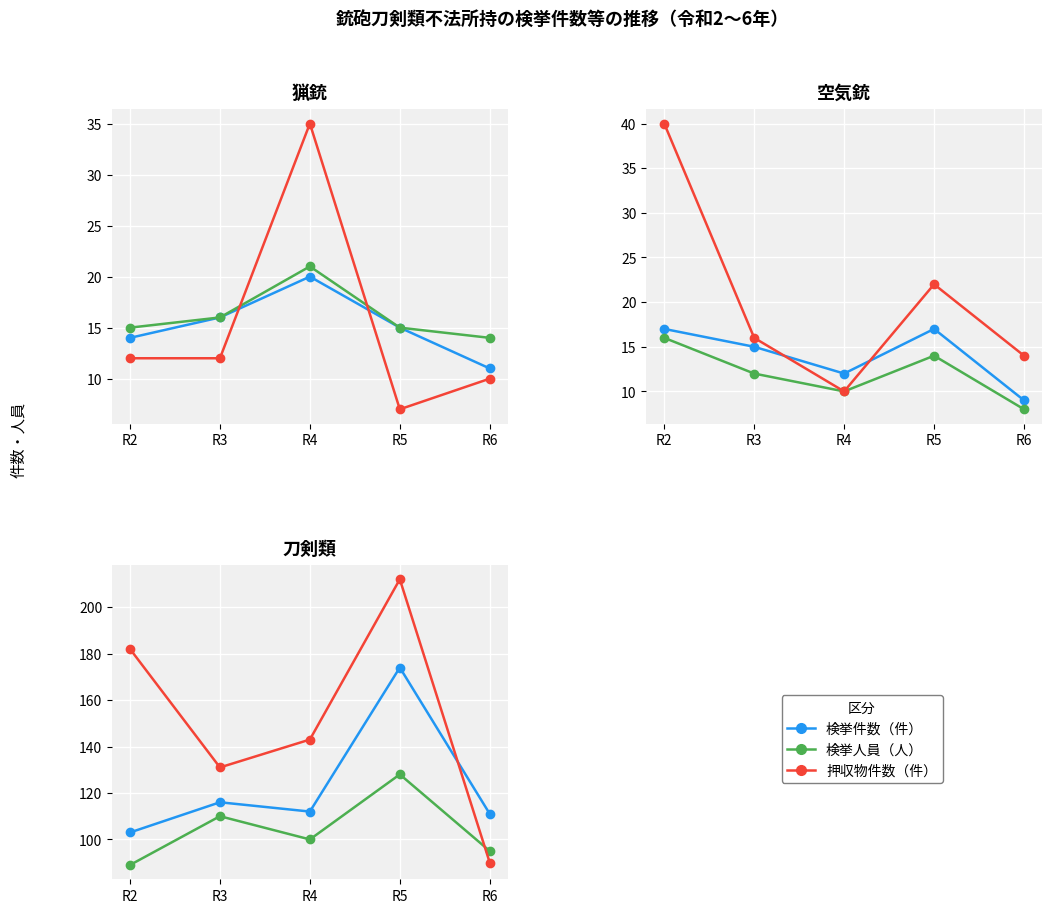

List the series in order of their peak value, highest first.

押収物件数（件）, 検挙件数（件）, 検挙人員（人）